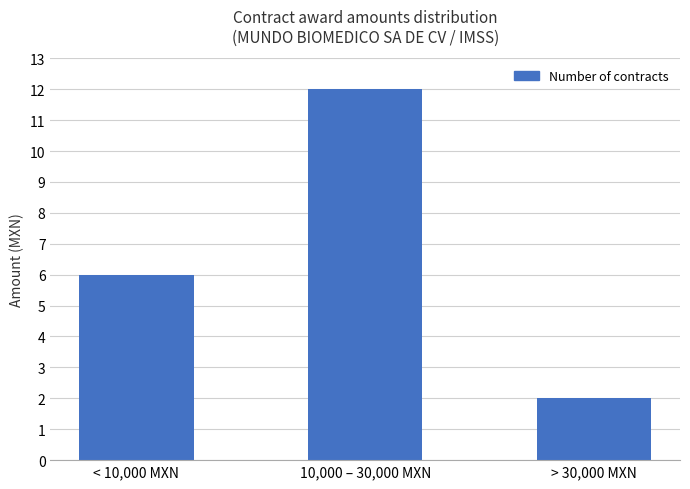

Reading left to right, list all the values displayed in this chart.

6	12	2